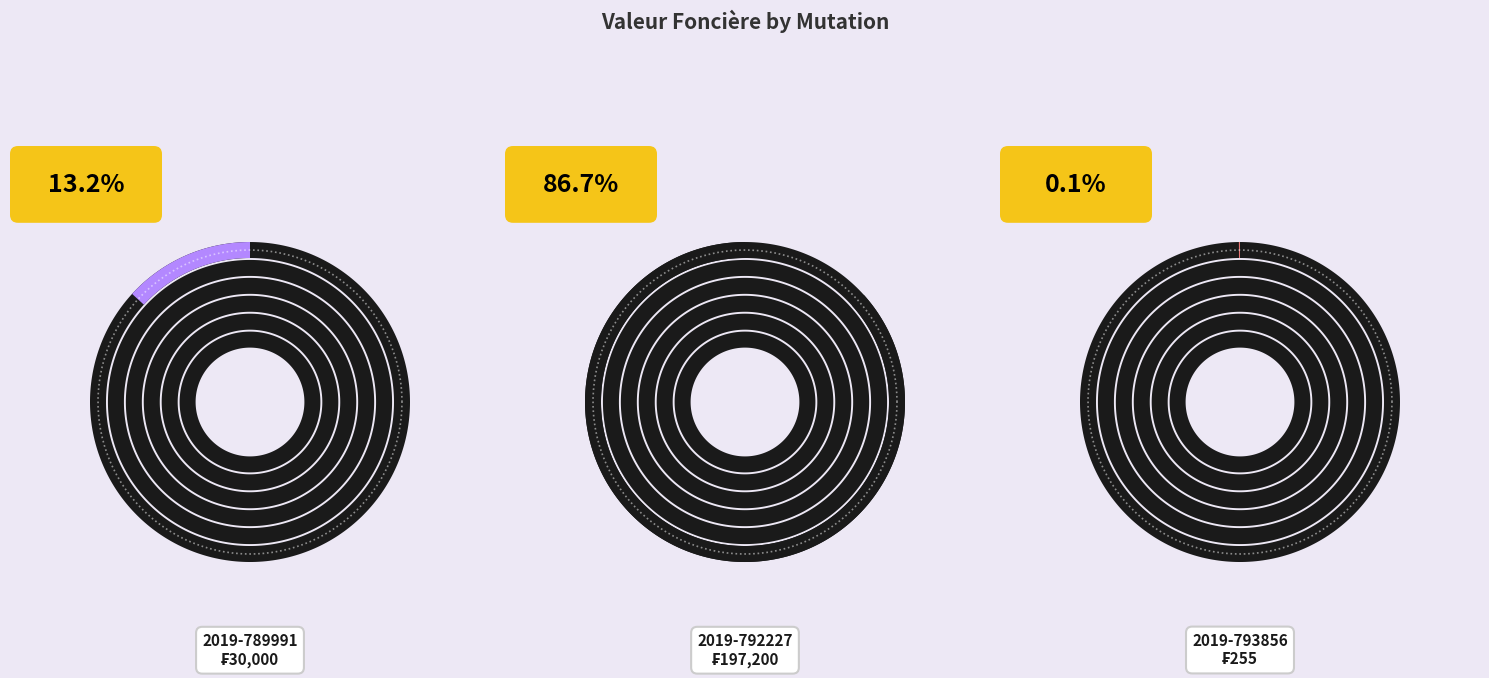

To the nearest percent, what portion does 2019-789991 represent?

13%